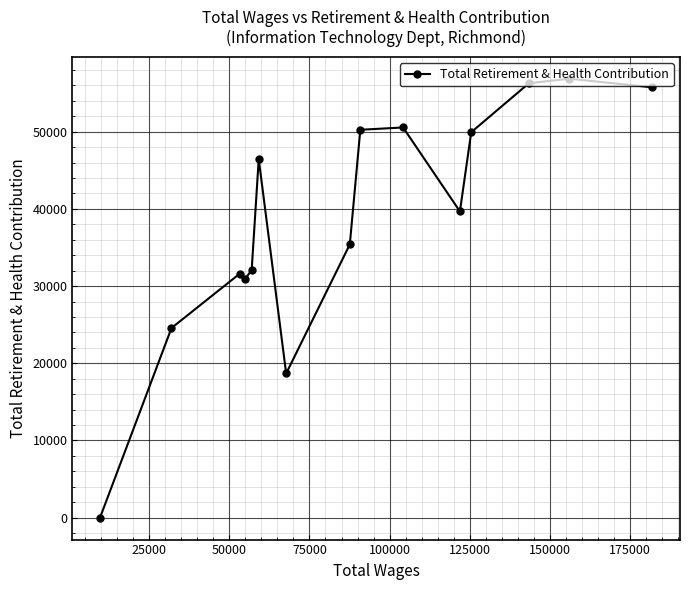

How many points are lower than both their immediate neighbors (excluding endpoints)?

3